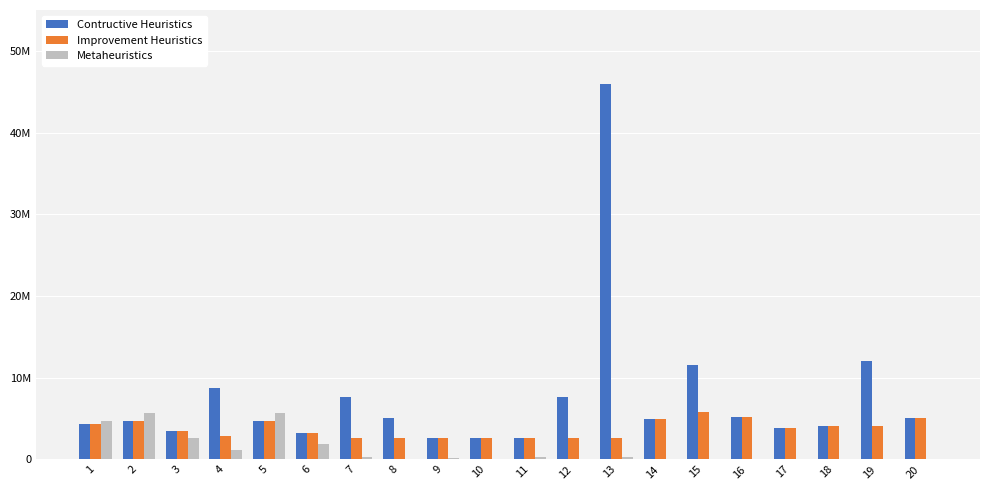

What are all the series names shown in the legend?

Contructive Heuristics, Improvement Heuristics, Metaheuristics